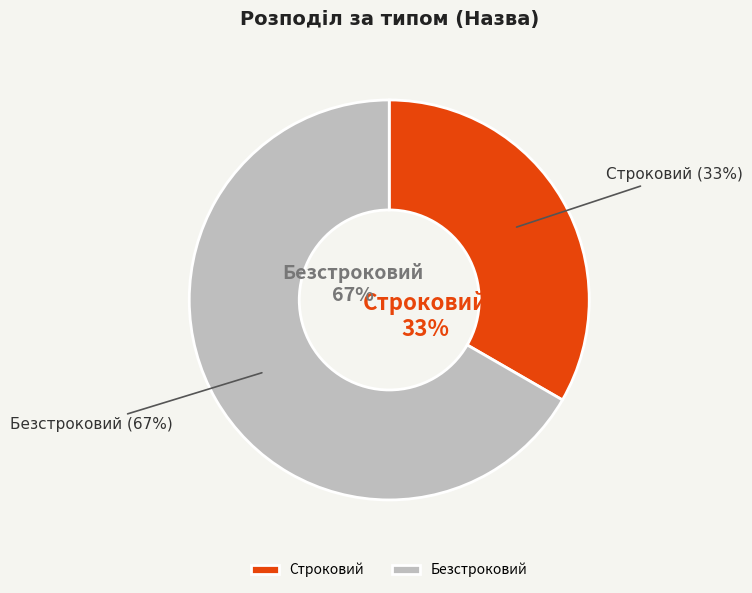

What percentage is the Безстроковий slice, to the nearest percent?

67%